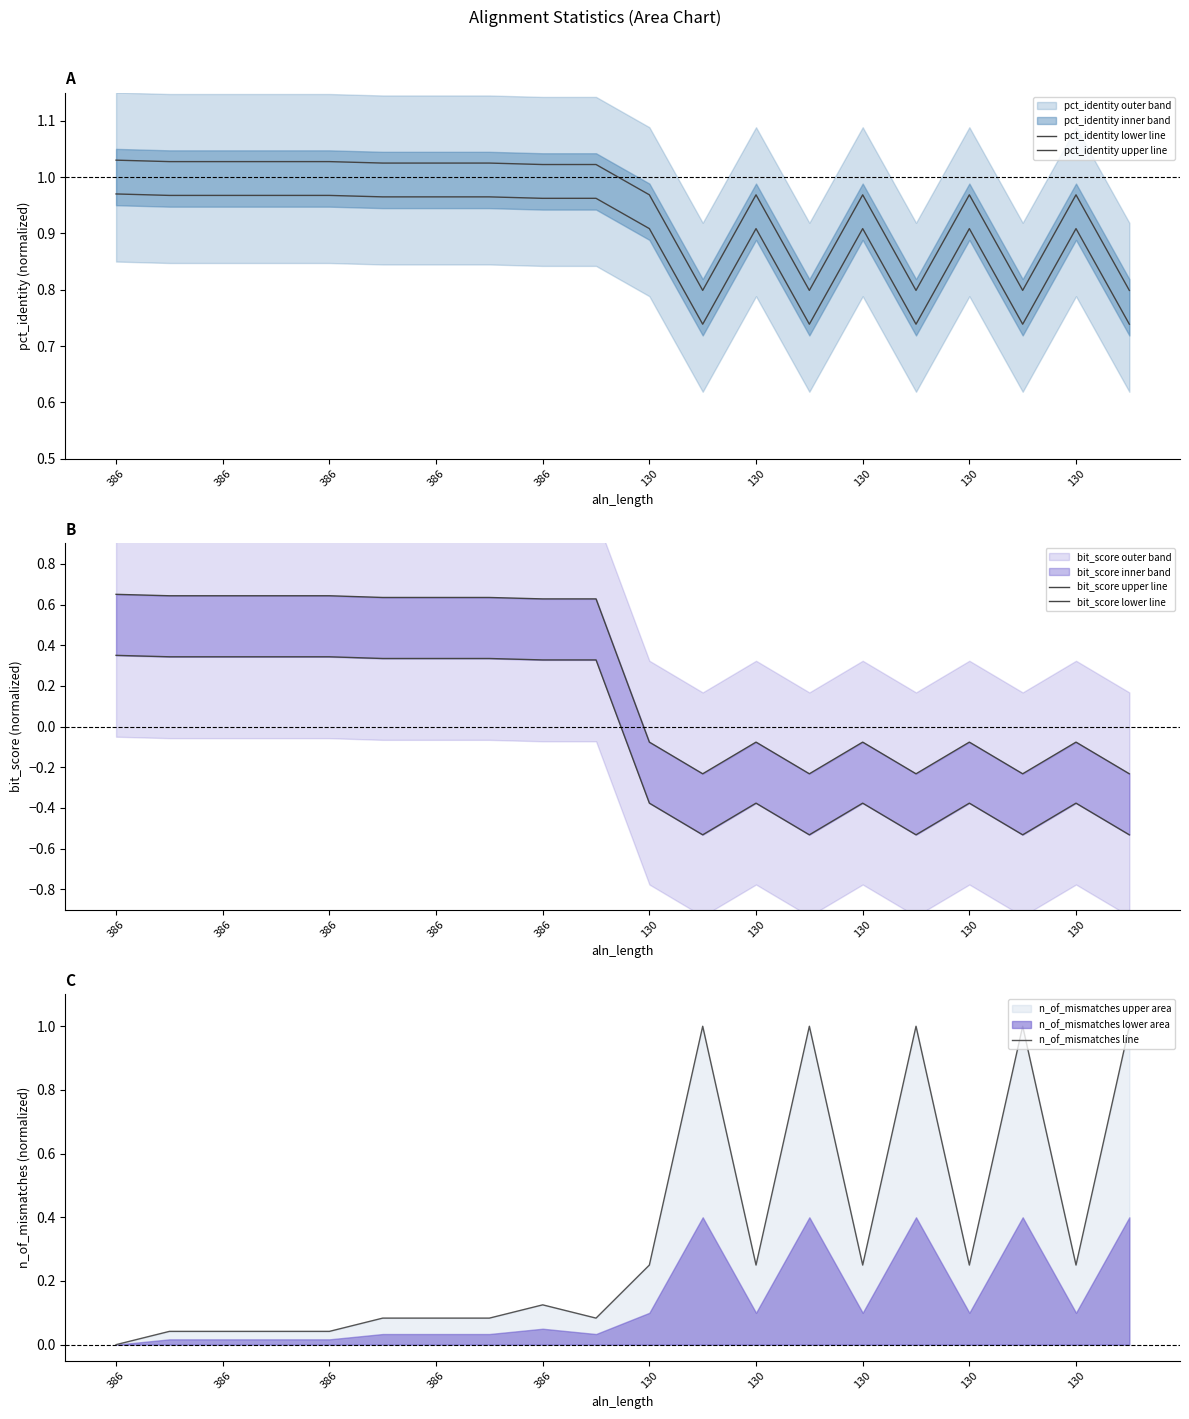

True or false: pct_identity upper line has a value of 0.8 at 13.

True